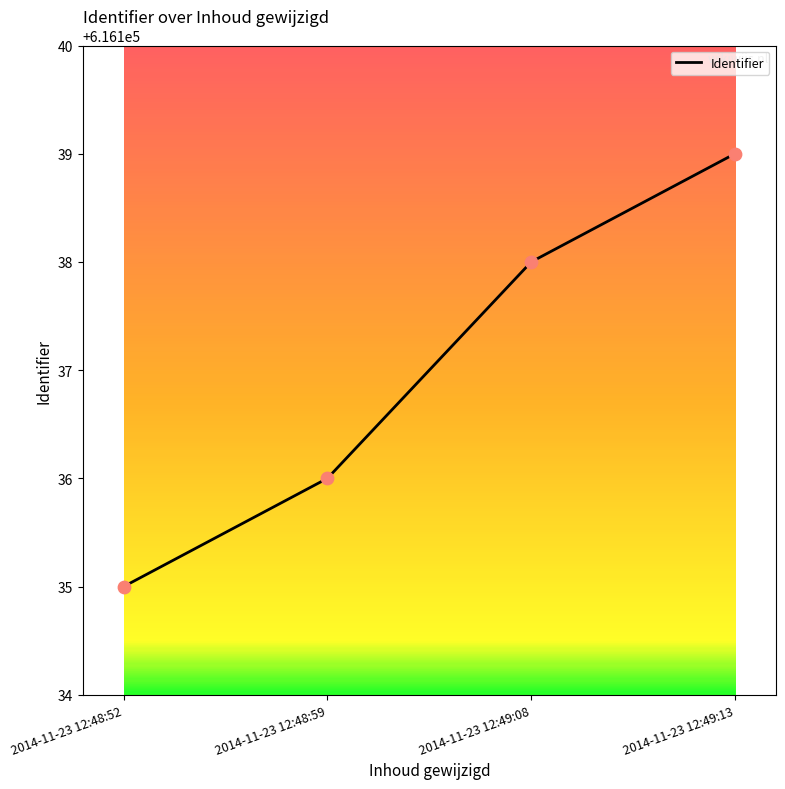

What is the ratio of the value at 2014-11-23 12:49:08 to the value at 2014-11-23 12:48:52?

1.0